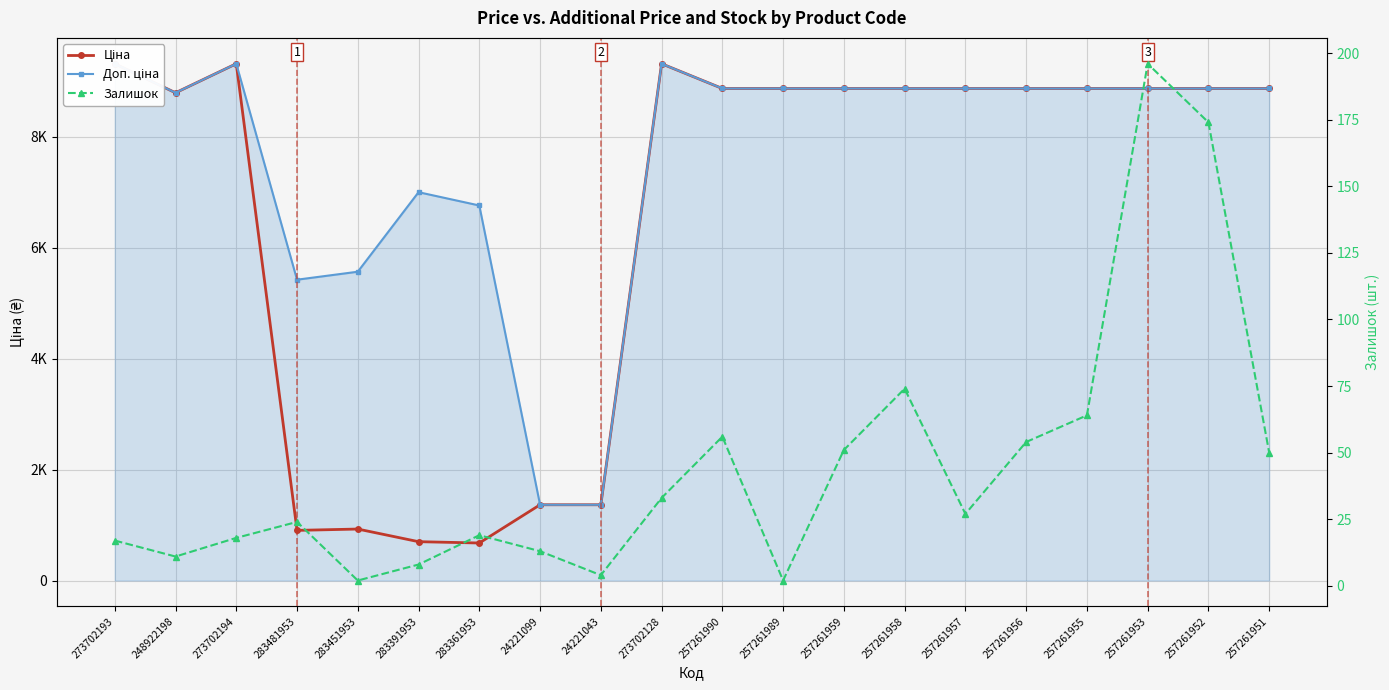

List the series in order of their peak value, highest first.

Ціна, Доп. ціна, Залишок